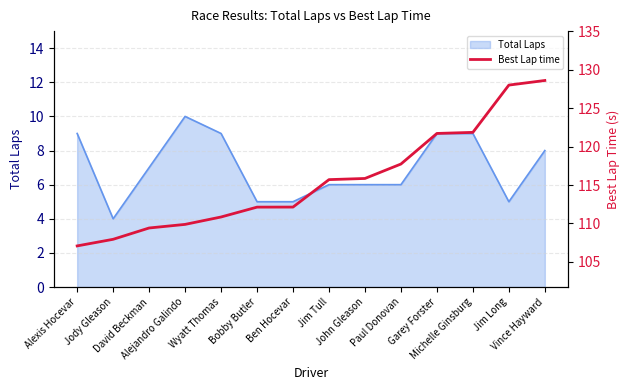

What is the change in value from Michelle Ginsburg to Vince Hayward?

+6.8